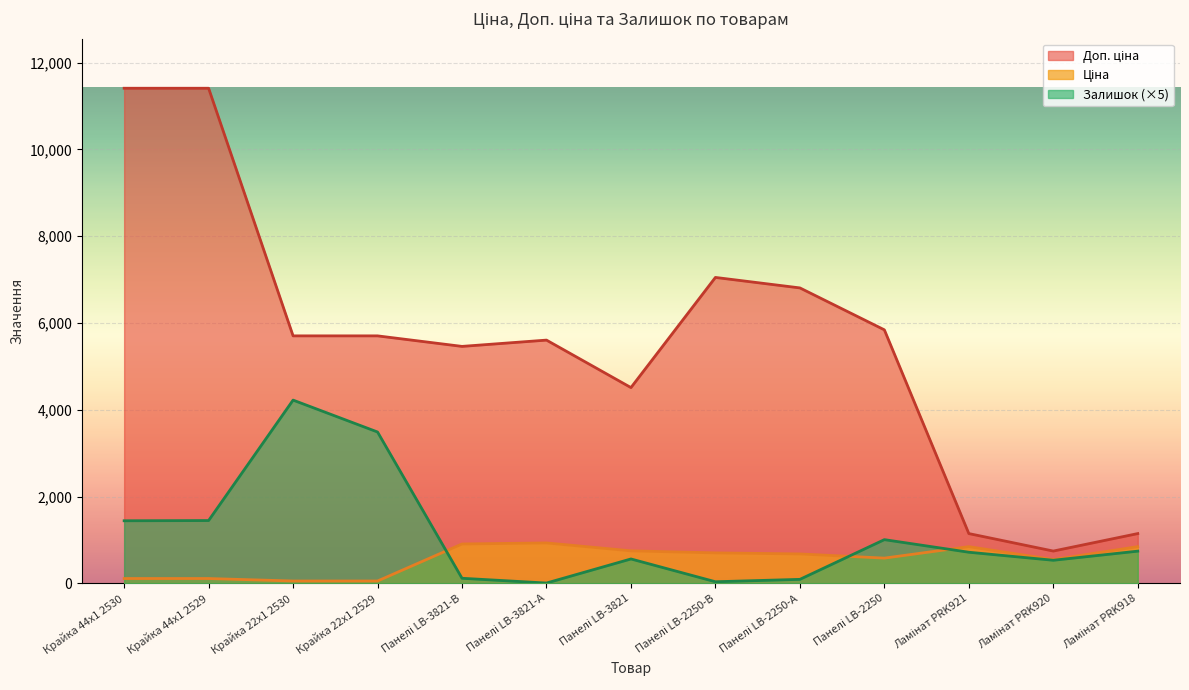

What is the difference between the Доп. ціна values at Панелі LB-2250 and Ламінат PRK918?

4694.2